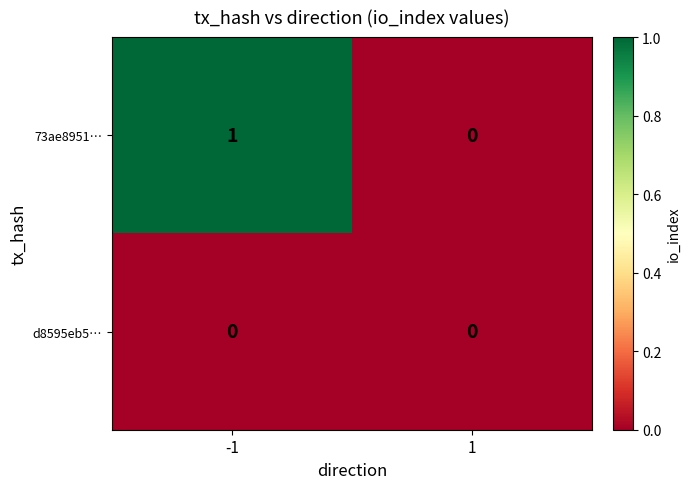

Is it true that 73ae8951… equals -1 at 1?

False